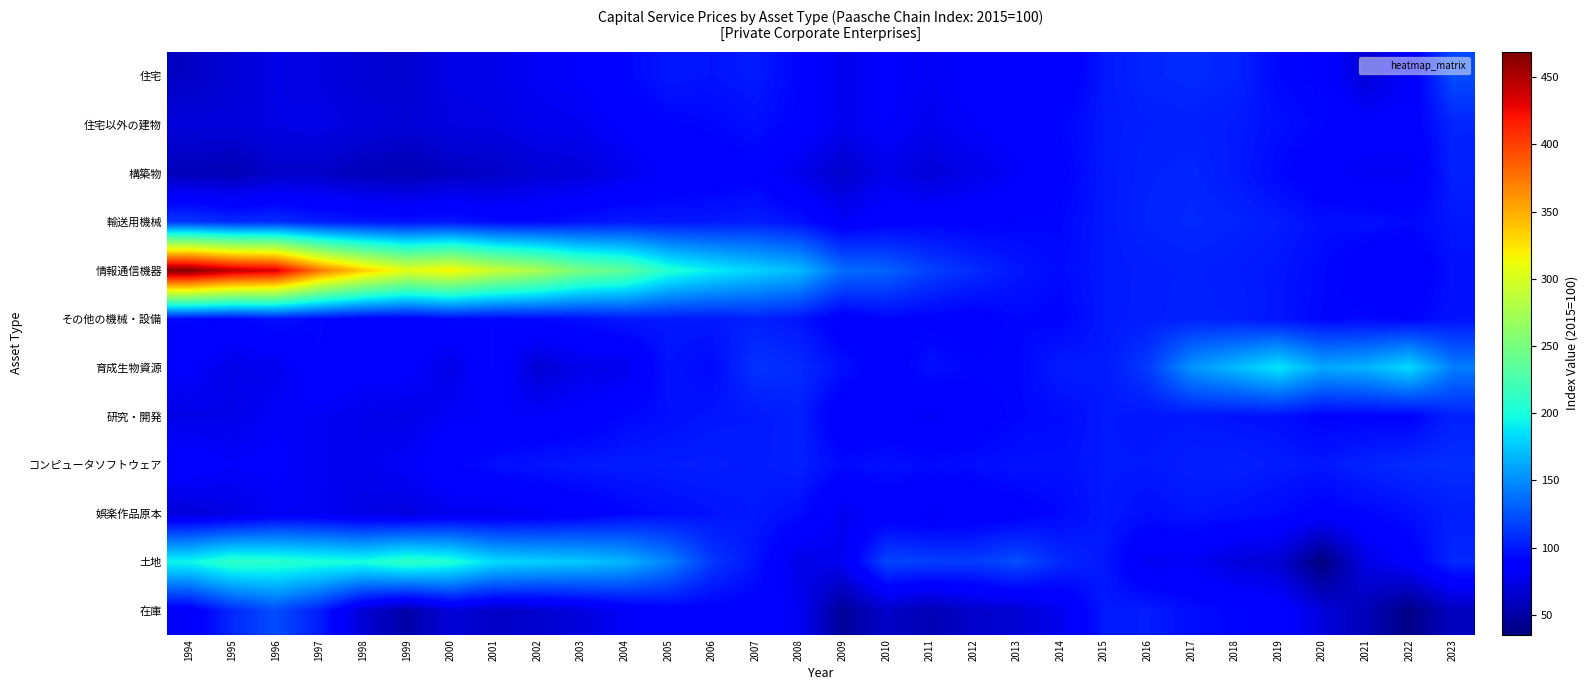

Count the number of categories in the chart.

30